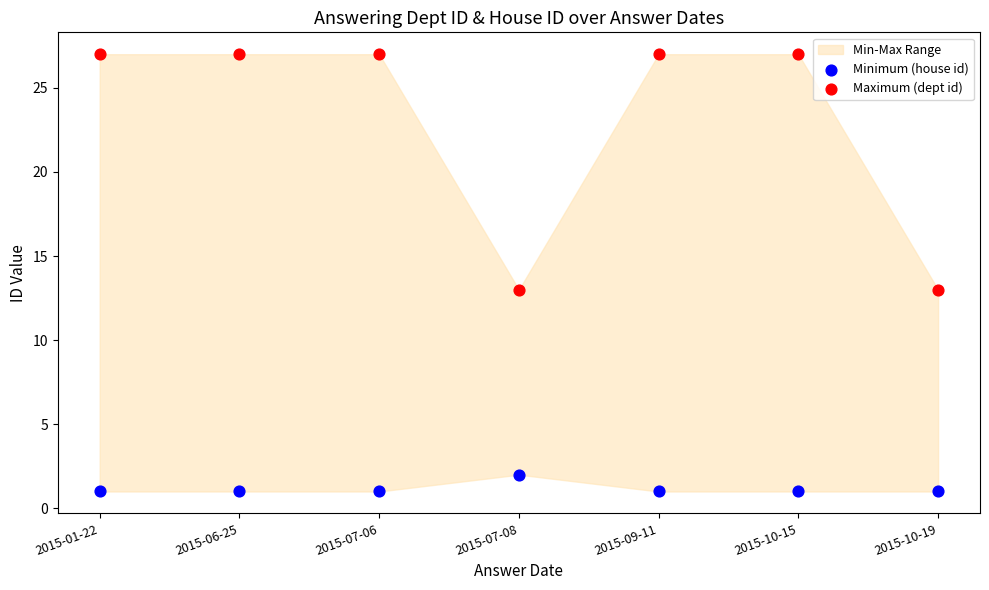

Which series has the largest Y range (max minus min)?

Maximum (dept id)